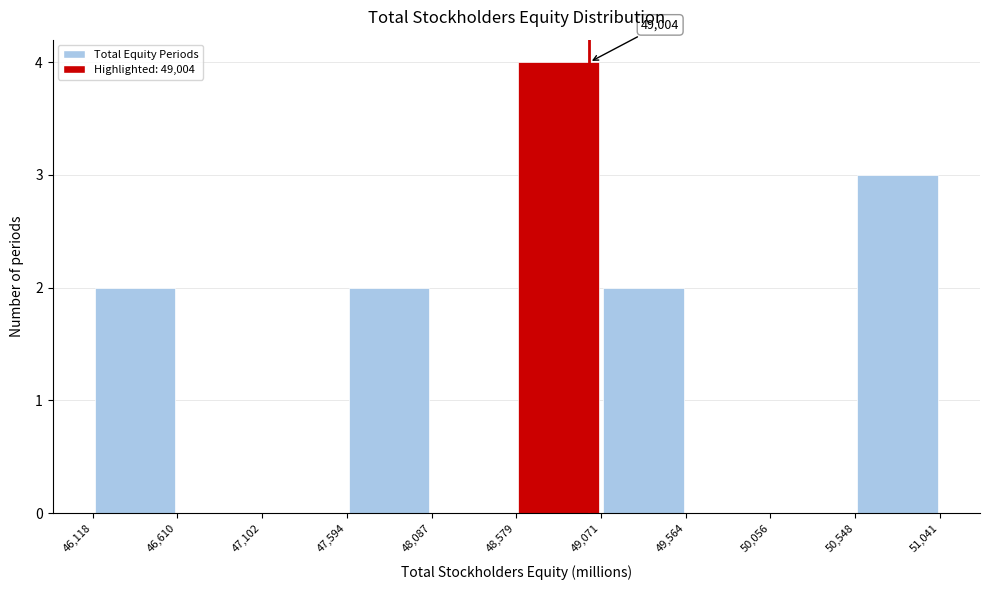

Which range on the x-axis has the tallest bar?

48,579 to 49,071